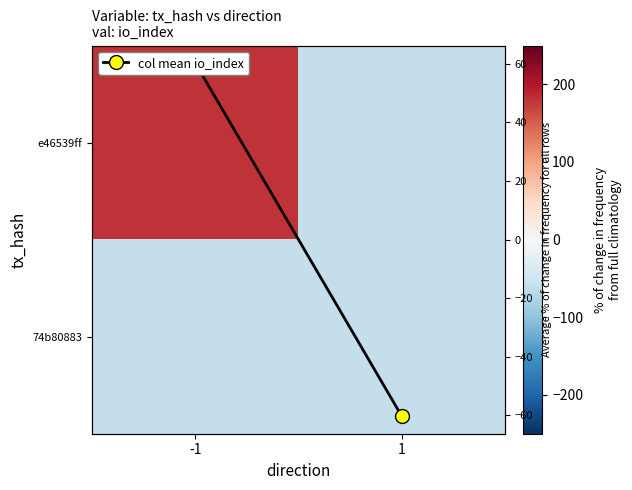

At -1, list the series in order from smallest to largest.

74b80883, col mean io_index, e46539ff